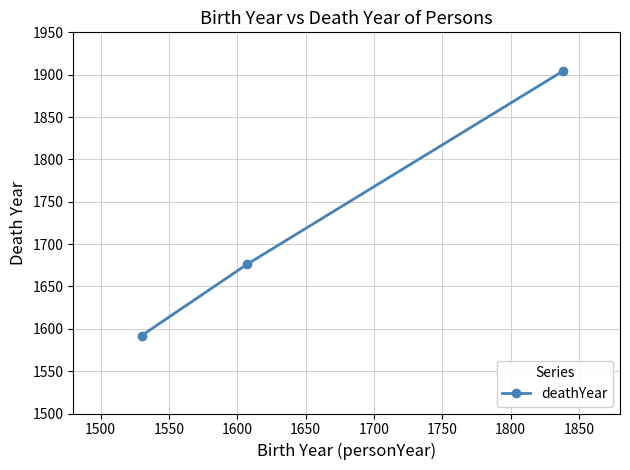

Reading right to left, transcribe all the data shown in this chart.

1904	1676	1592